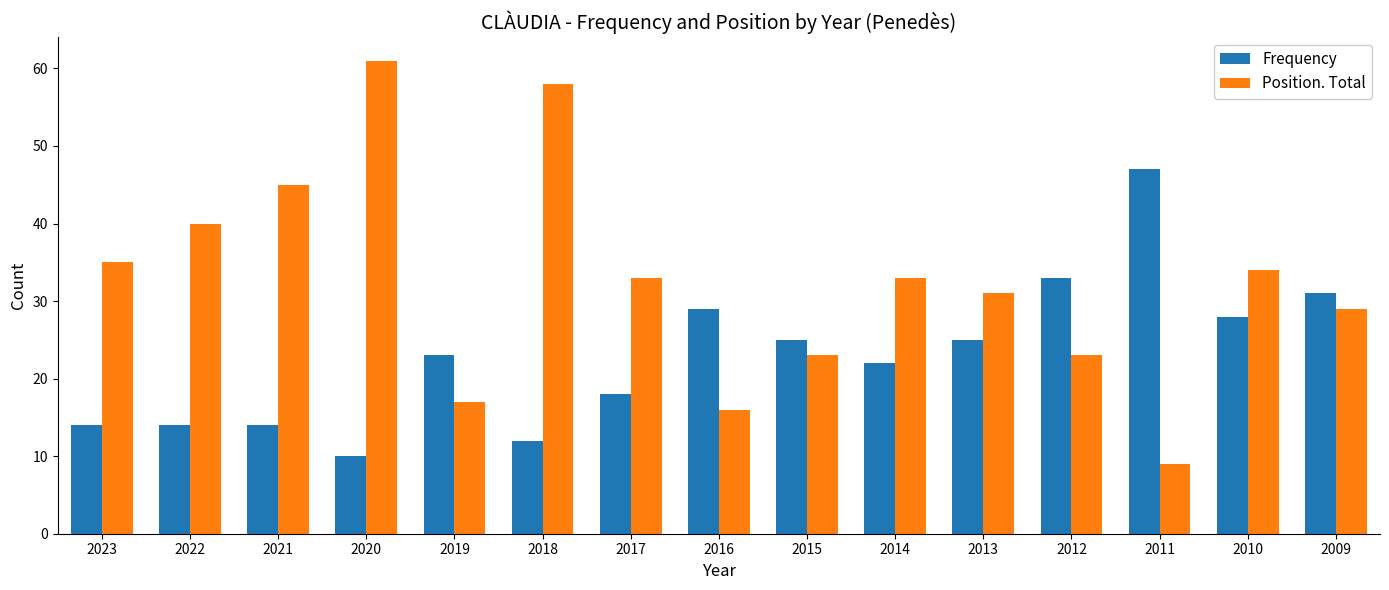

The Position. Total series shows 23 at 2015. True or false?

True